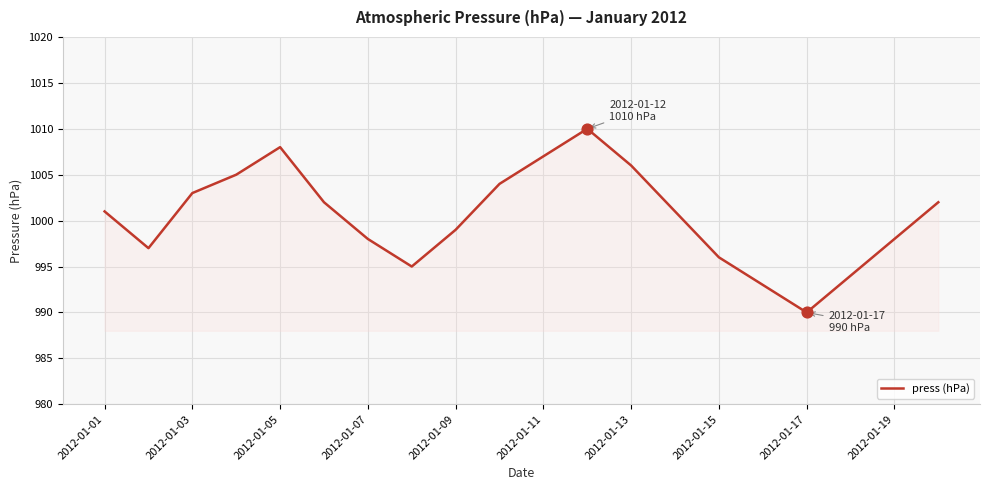

What is the minimum value shown in the chart?

990